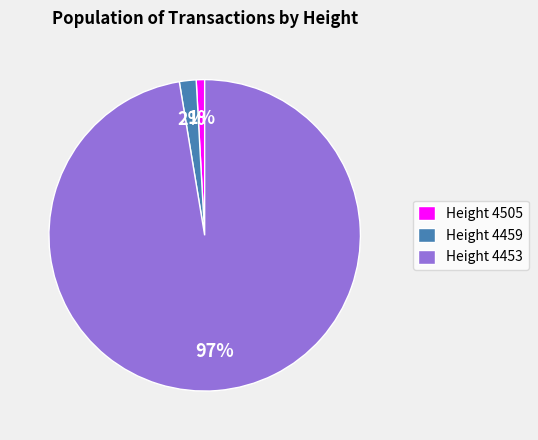

To the nearest percent, what is the difference between the Height 4459 and Height 4505 slice percentages?

1%